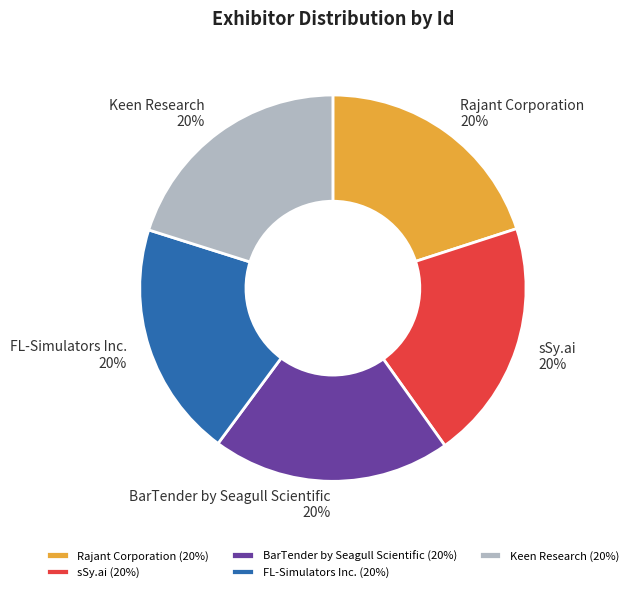

Is it true that Keen Research is 20% of the pie?

True